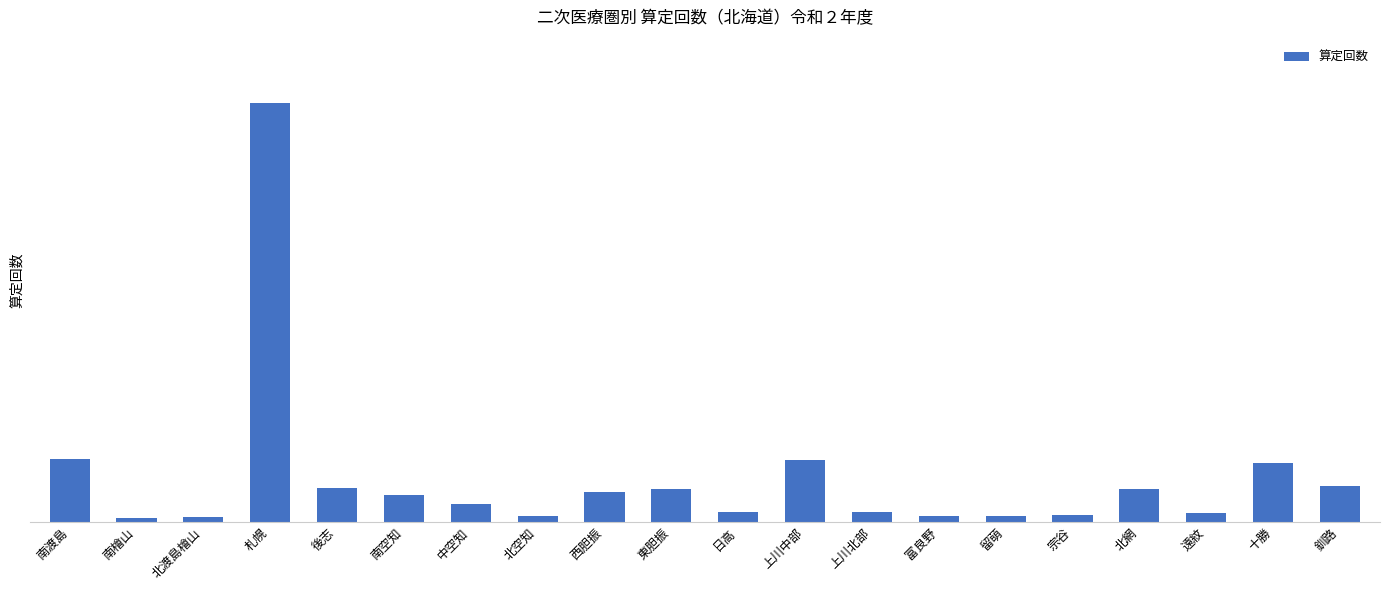

What is the change in value from 日高 to 遠紋?

-10426